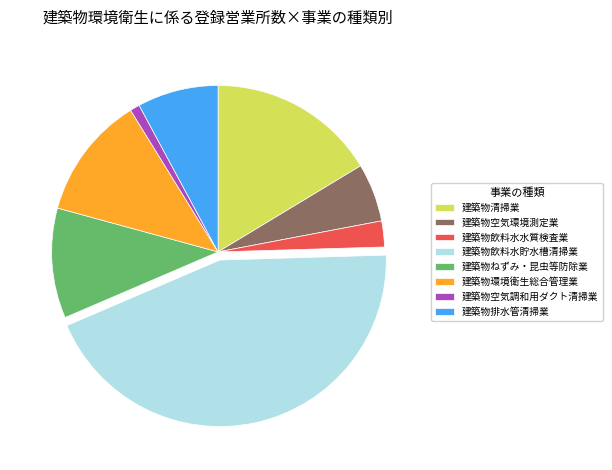

Combined, do 建築物清掃業 and 建築物環境衛生総合管理業 account for over 50%?

No